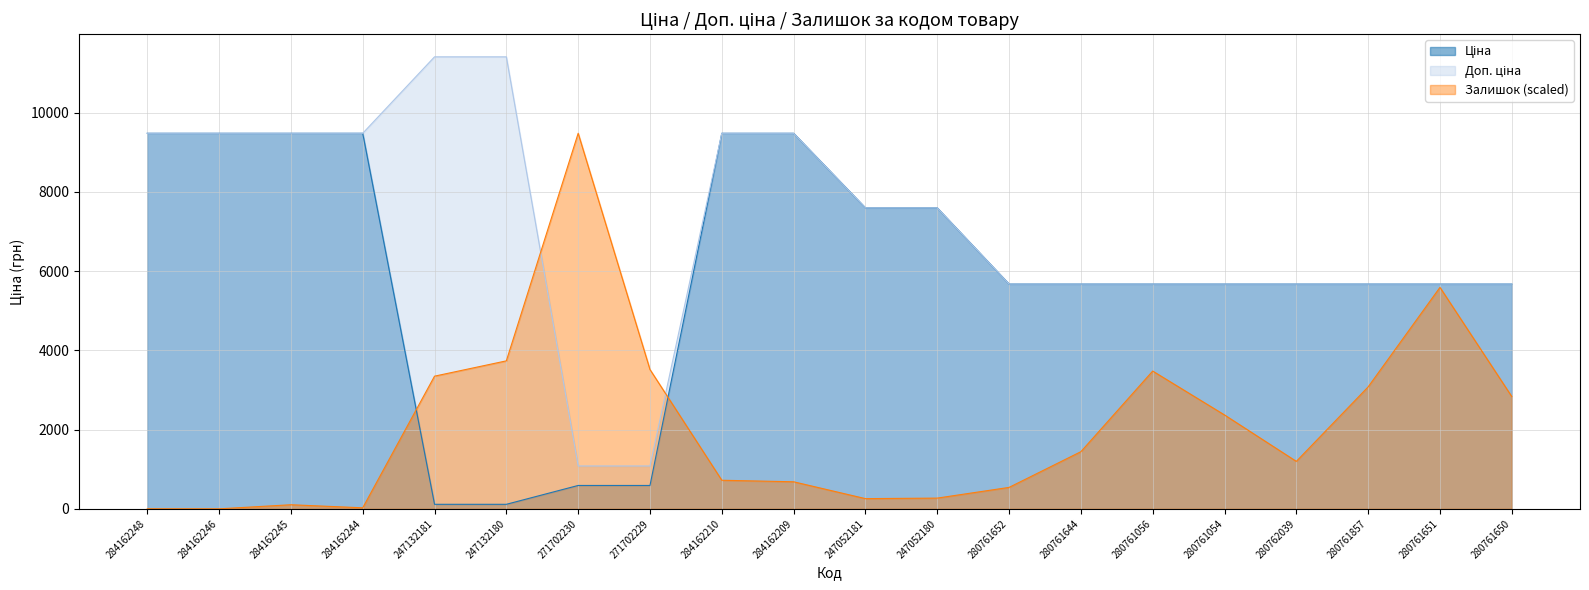

What is the average value of the Залишок series?

2133.7